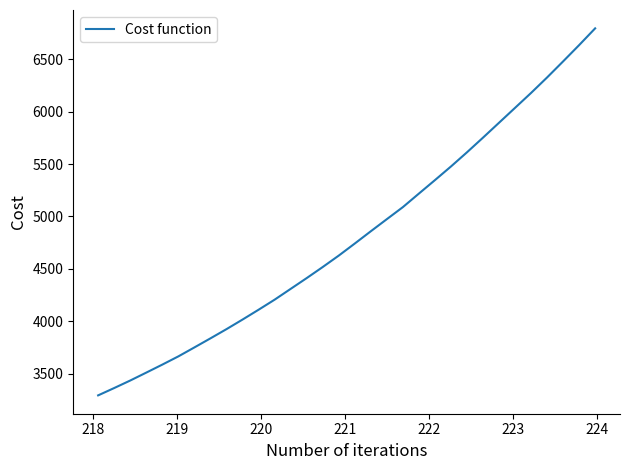

What is the difference between the maximum and minimum values?

3499.5